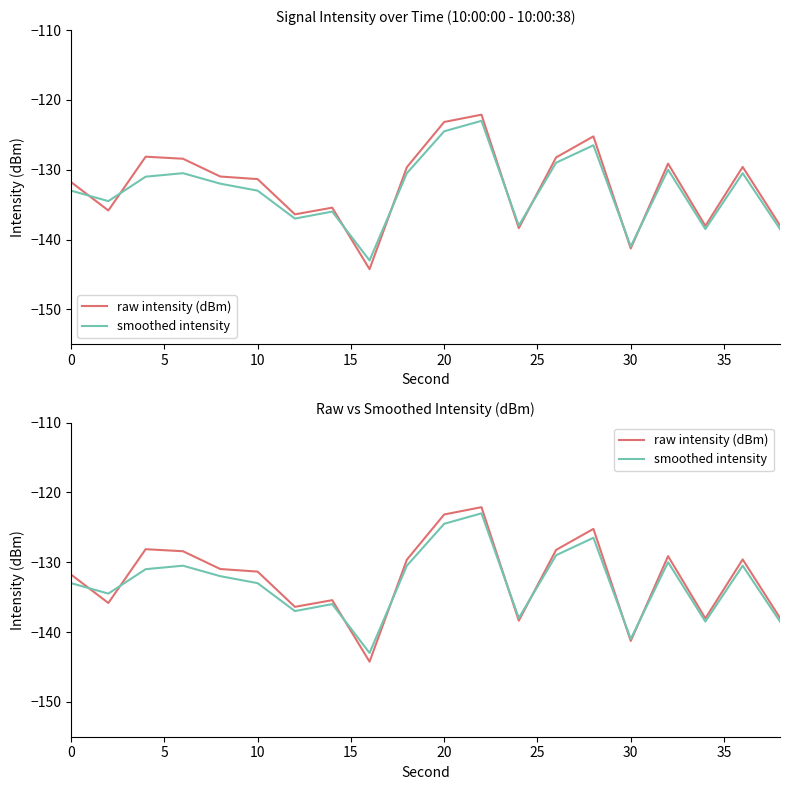

Rank the series by their maximum value, from highest to lowest.

raw intensity (dBm), smoothed intensity